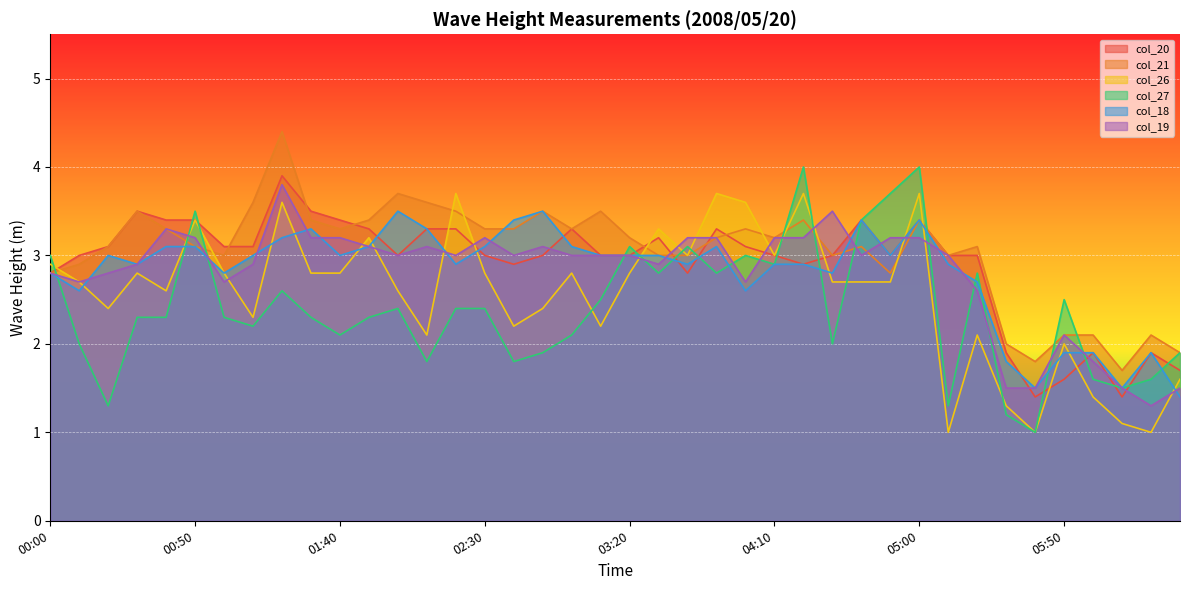

How many lines are shown in the chart?

6